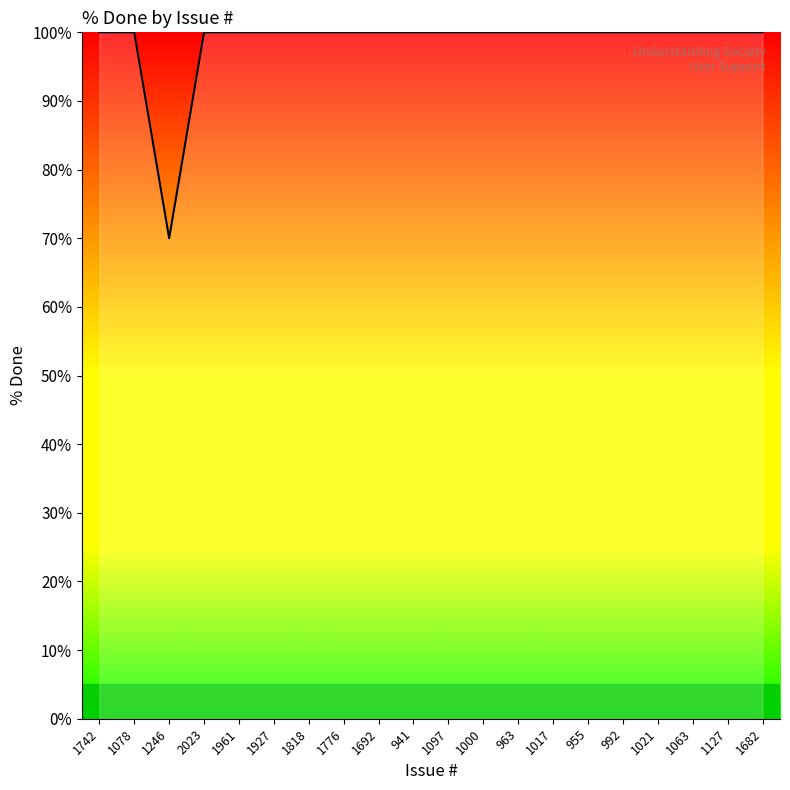

Reading left to right, extract all data points from this chart.

100	100	70	100	100	100	100	100	100	100	100	100	100	100	100	100	100	100	100	100